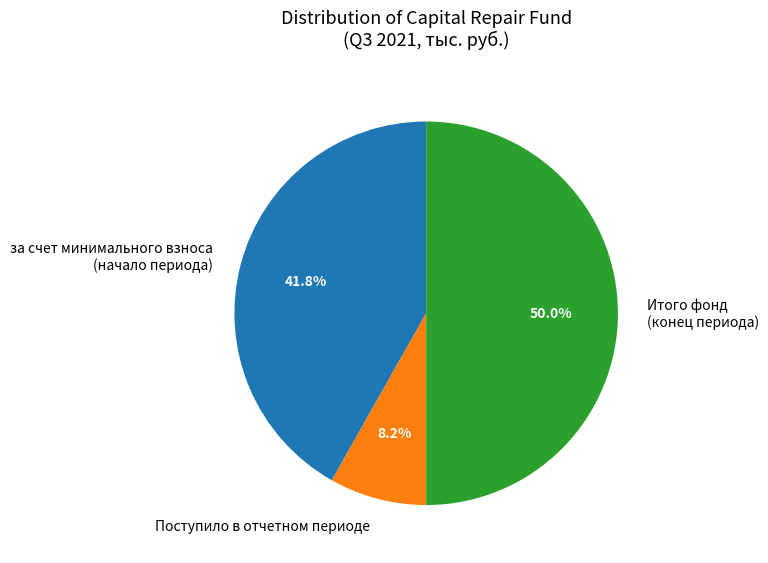

How many segments does this pie chart have?

3